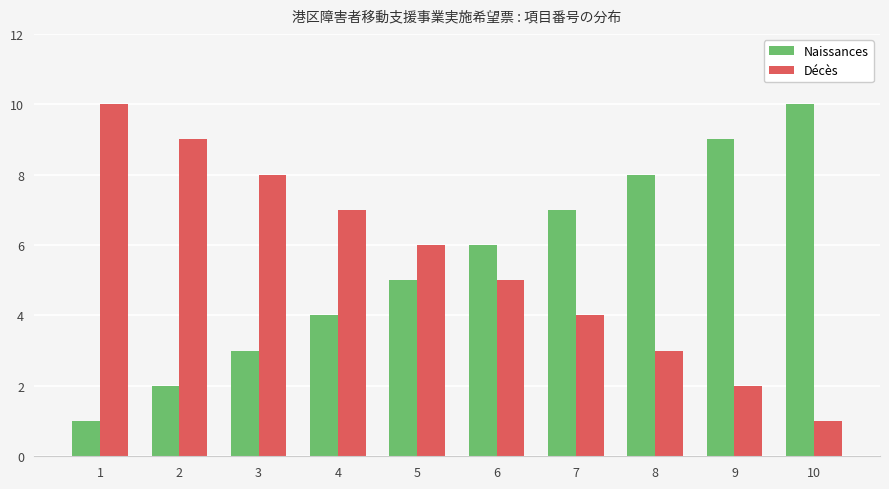

Reading left to right, transcribe all the data shown in this chart.

Naissances: 1=1	2=2	3=3	4=4	5=5	6=6	7=7	8=8	9=9	10=10
Décès: 1=10	2=9	3=8	4=7	5=6	6=5	7=4	8=3	9=2	10=1